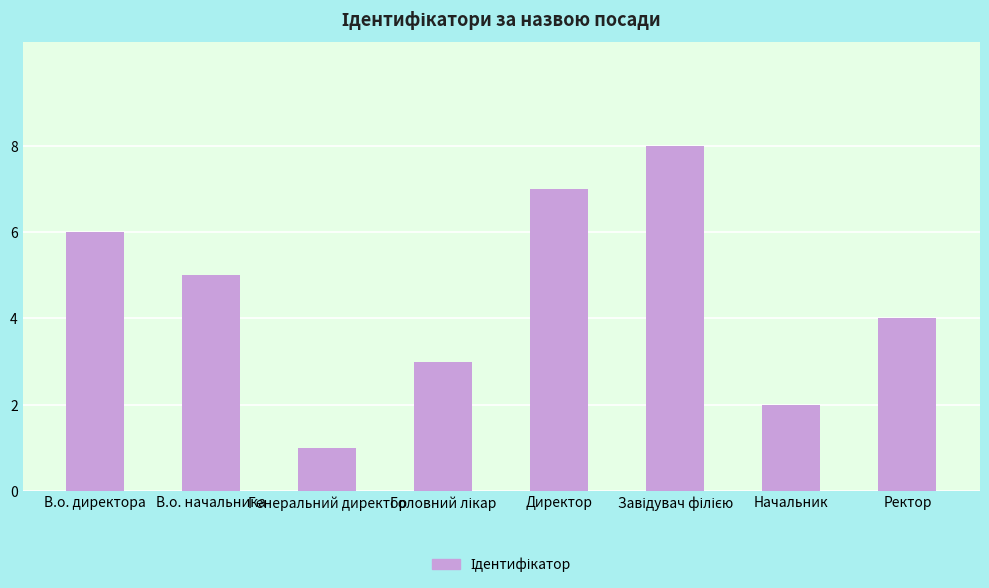

Approximately how many times larger is the value at Директор compared to Начальник?

3.5